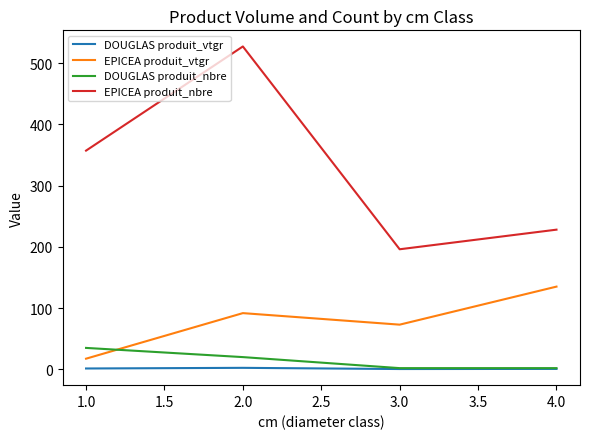

What are all the series names shown in the legend?

DOUGLAS produit_vtgr, EPICEA produit_vtgr, DOUGLAS produit_nbre, EPICEA produit_nbre